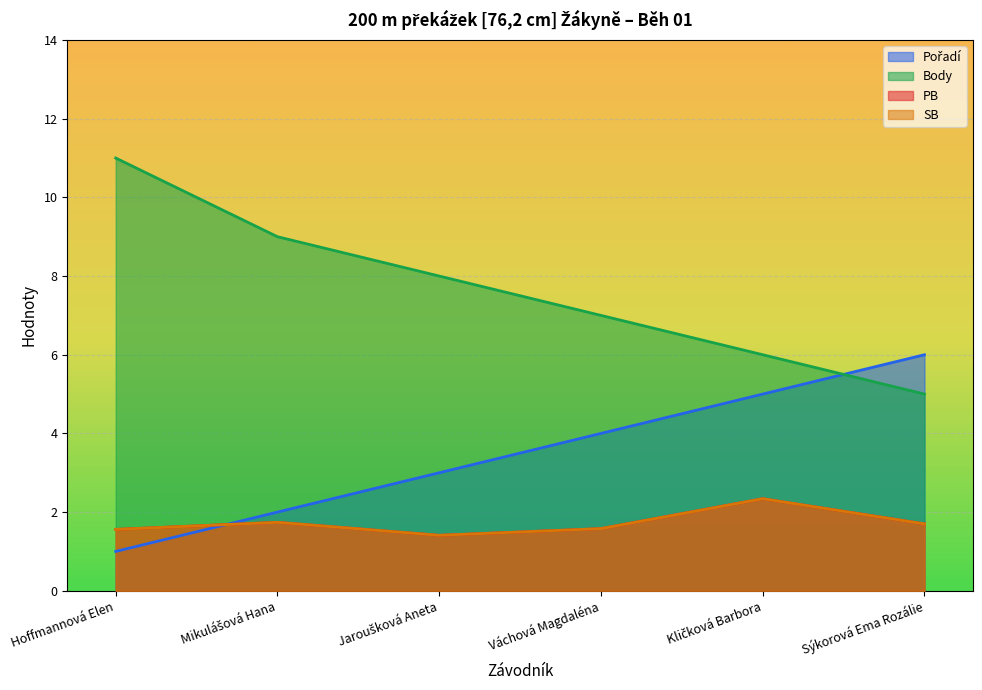

Between Váchová Magdaléna and Kličková Barbora, which is larger?

Kličková Barbora